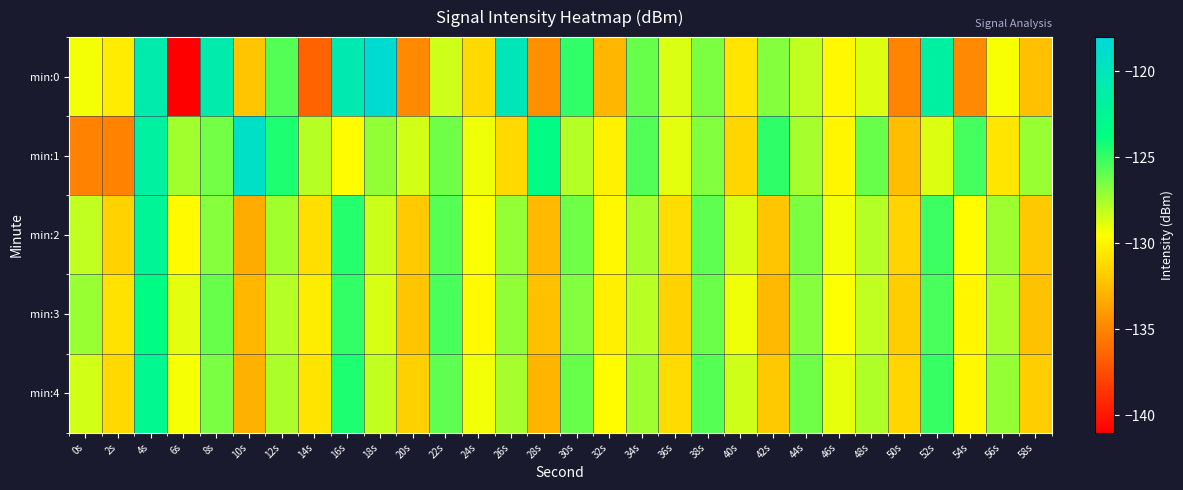

Which category has the lowest value across all series?

6s